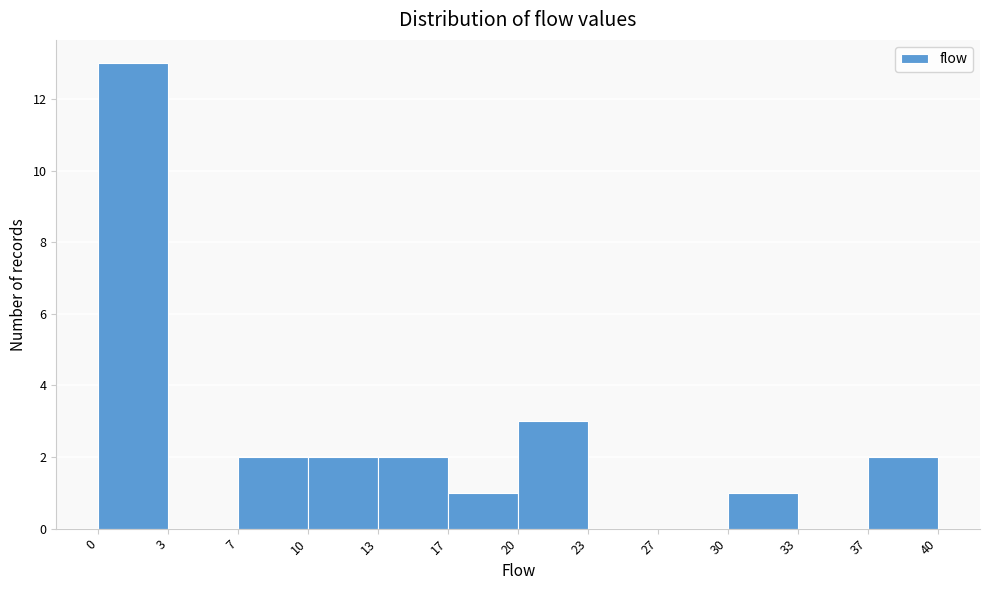

Reading left to right, transcribe this chart: for each bar, give the range it covers on the x-axis and its height. The values are not printed on the chart, so give them approximately, as read against the axis.

0 to 3: 13
3 to 7: 0
7 to 10: 2
10 to 13: 2
13 to 17: 2
17 to 20: 1
20 to 23: 3
23 to 27: 0
27 to 30: 0
30 to 33: 1
33 to 37: 0
37 to 40: 2